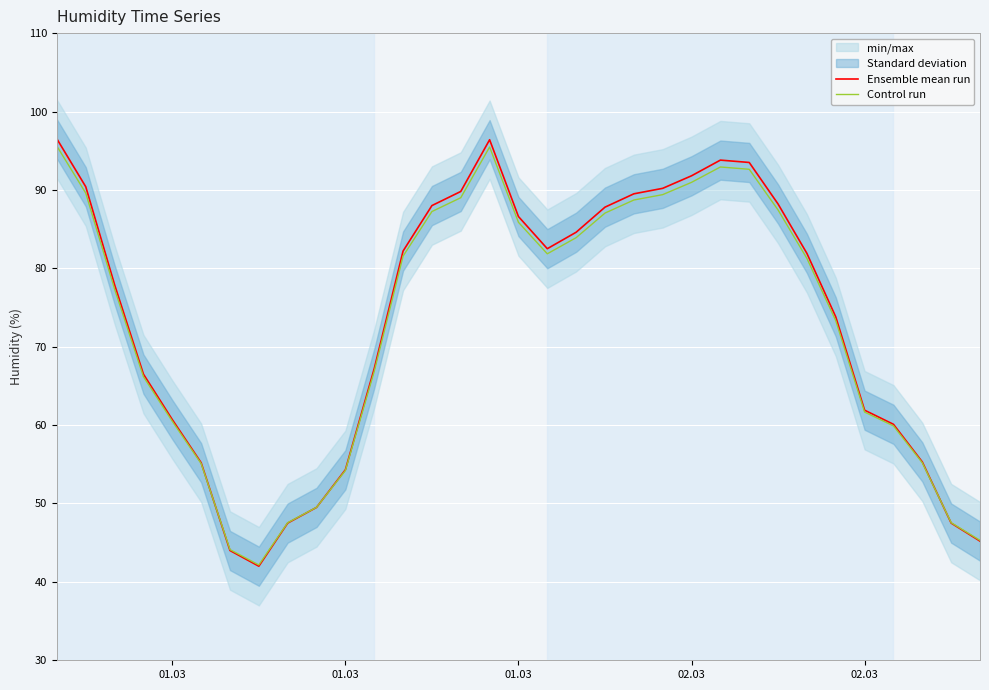

The value of Control run at 31 is 64.2. True or false?

False